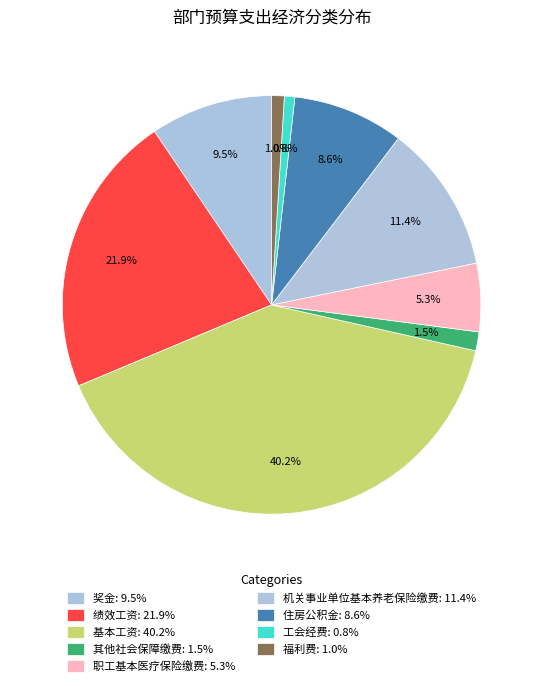

To the nearest percent, what is the combined percentage of 福利费 and 绩效工资?

23%